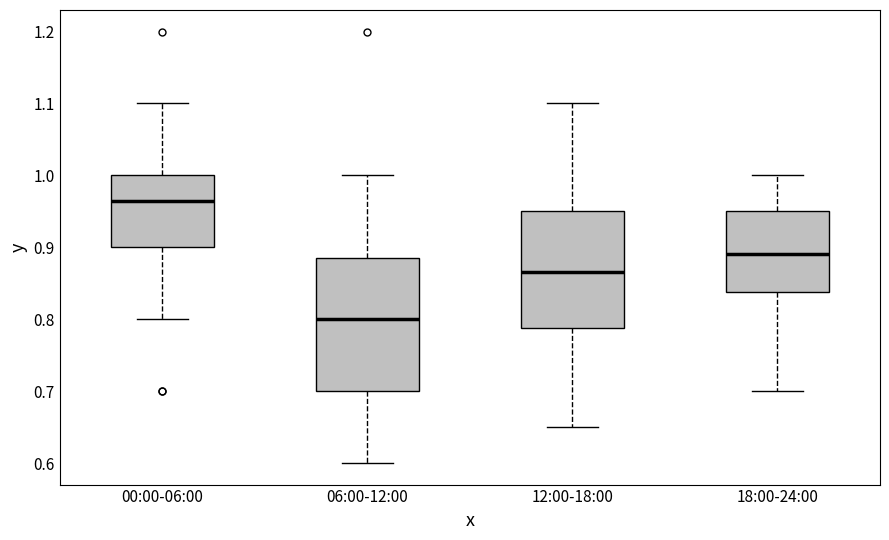

Reading left to right, read every box against the y-axis: the position of its median line, the range the box covers, and the ends of its whiskers. The values are not printed on the chart, so give them approximately, as read against the axis.

00:00-06:00: median 0.97, box 0.90 to 1.00, whiskers 0.80 to 1.10
06:00-12:00: median 0.80, box 0.70 to 0.89, whiskers 0.60 to 1.00
12:00-18:00: median 0.87, box 0.79 to 0.95, whiskers 0.65 to 1.10
18:00-24:00: median 0.89, box 0.84 to 0.95, whiskers 0.70 to 1.00